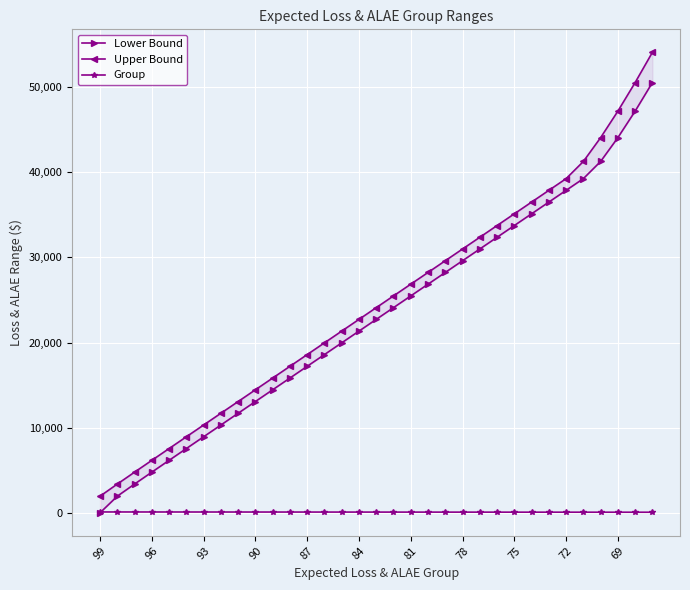

Which series changed the most between 13 and 28?

Upper Bound